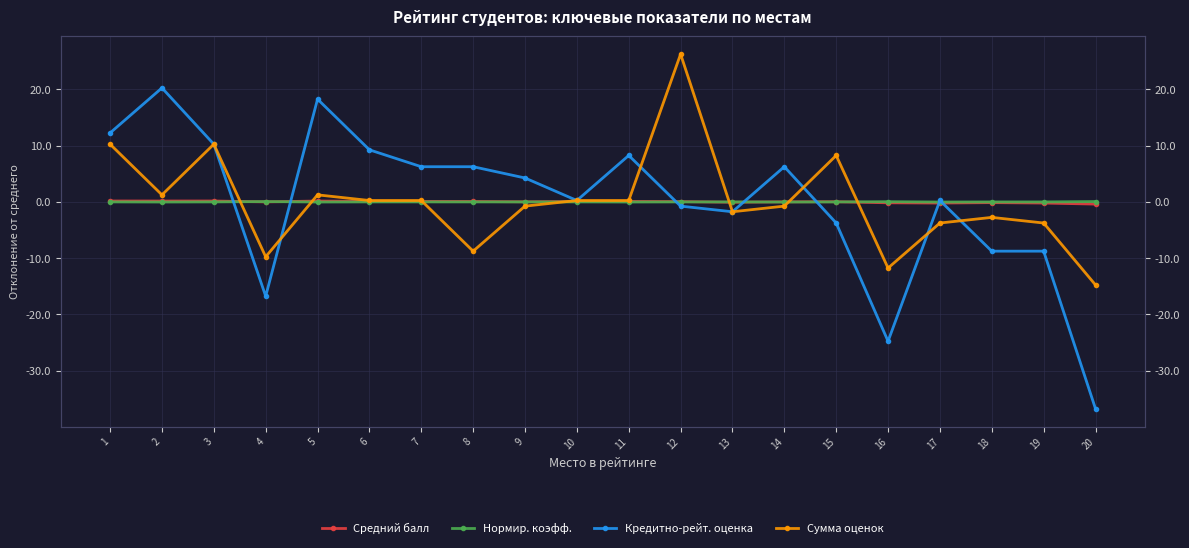

The value of Кредитно-рейт. оценка at 6 is 9.2. True or false?

True